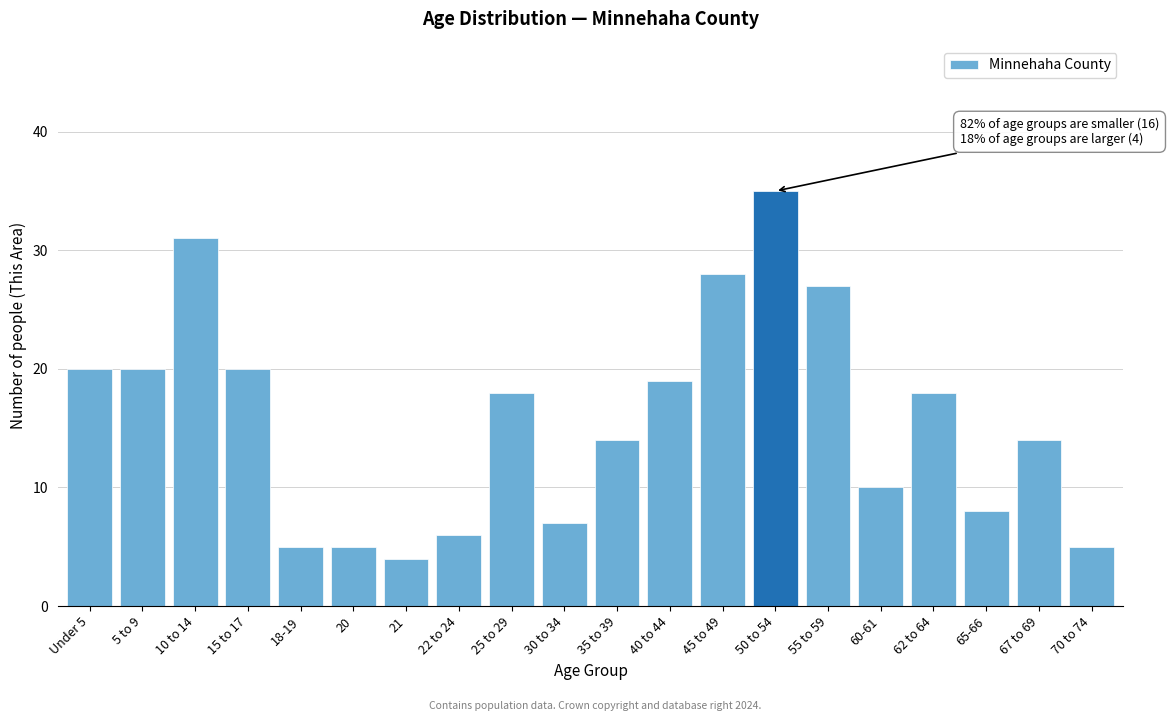

Reading left to right, transcribe all the data shown in this chart.

Under 5=20	5 to 9=20	10 to 14=31	15 to 17=20	18-19=5	20=5	21=4	22 to 24=6	25 to 29=18	30 to 34=7	35 to 39=14	40 to 44=19	45 to 49=28	50 to 54=35	55 to 59=27	60-61=10	62 to 64=18	65-66=8	67 to 69=14	70 to 74=5